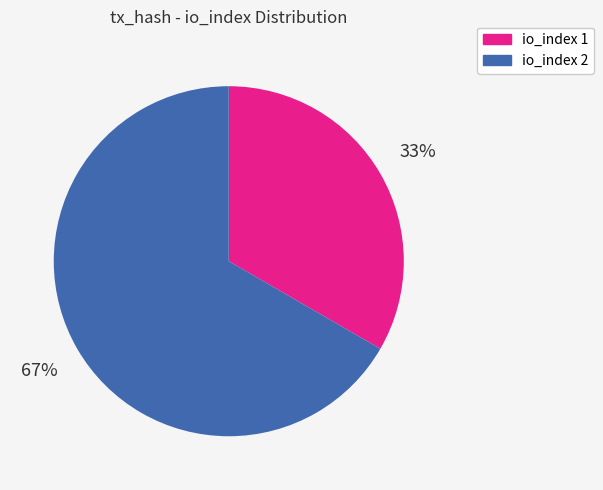

To the nearest percent, what is the average slice percentage?

50%